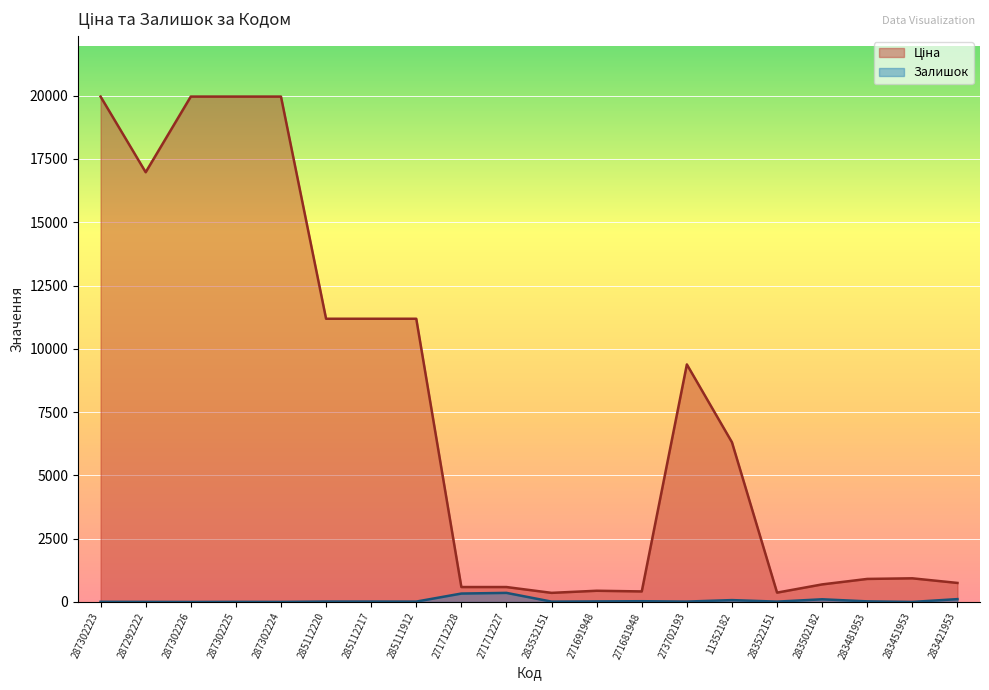

Does the chart display data point markers on the line(s)?

No